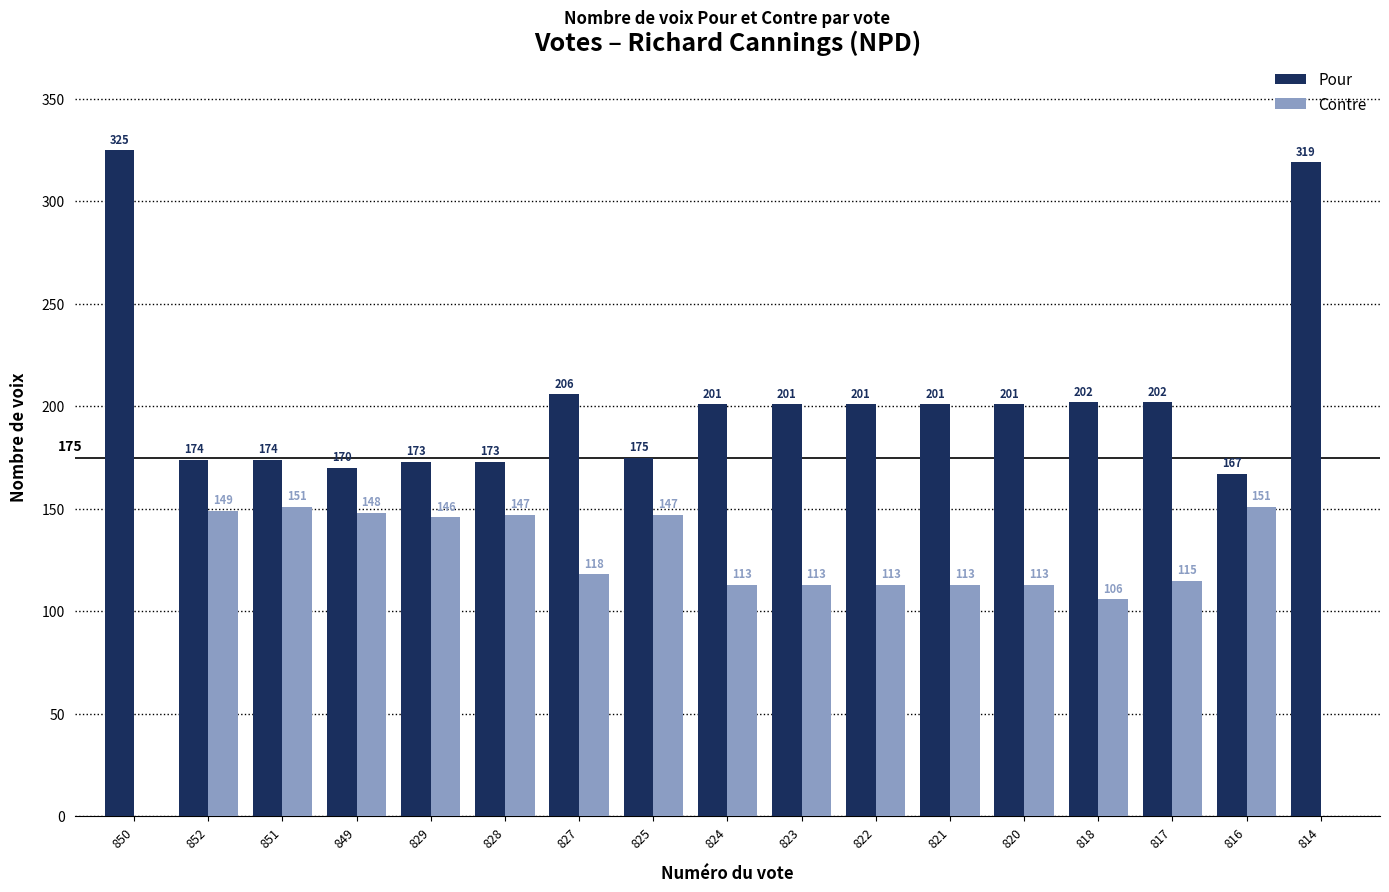

Is it true that Pour equals 202 at 817?

True